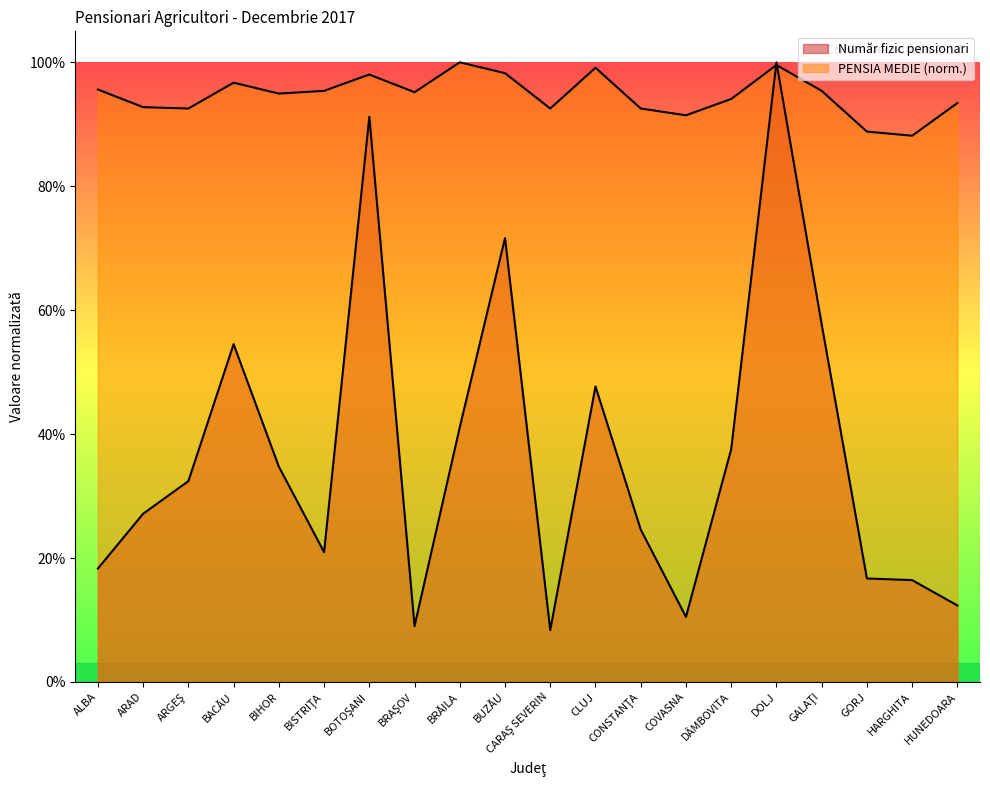

List the labels in order of PENSIA MEDIE value, smallest first.

HARGHITA, GORJ, COVASNA, ARGEŞ, CARAŞ SEVERIN, CONSTANŢA, ARAD, HUNEDOARA, DÂMBOVITA, BIHOR, BRAŞOV, BISTRIŢA, GALAŢI, ALBA, BACĂU, BOTOŞANI, BUZĂU, CLUJ, DOLJ, BRĂILA